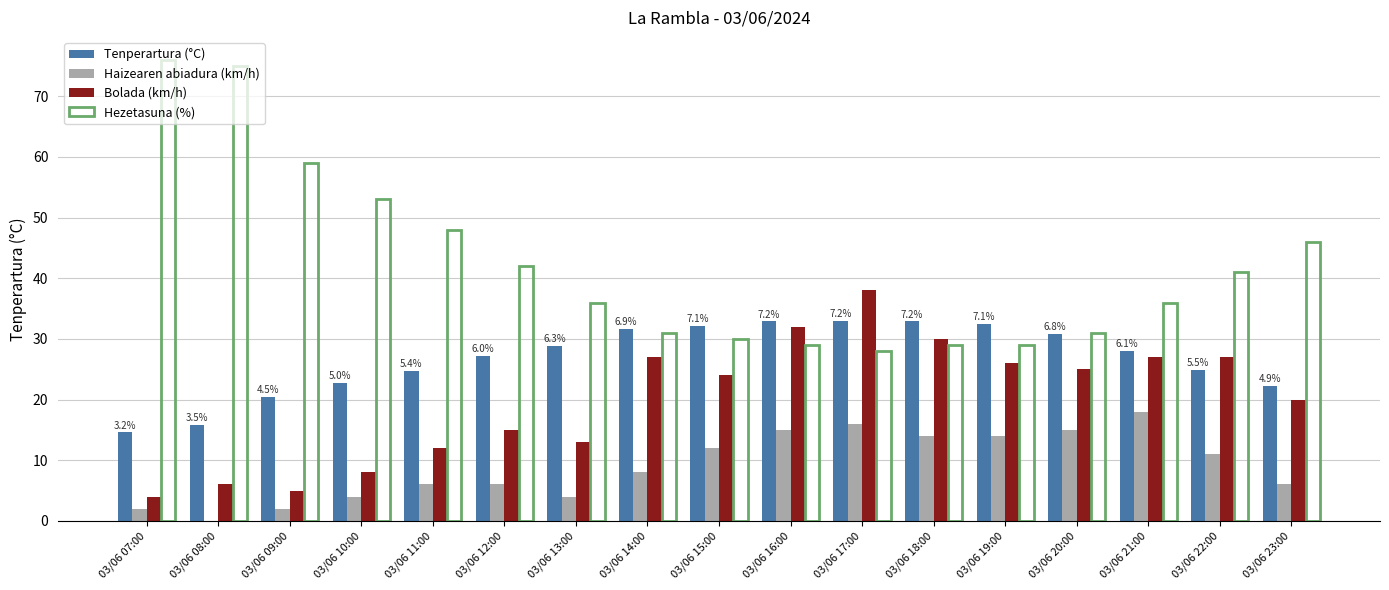

Which series has the largest total across all categories?

Hezetasuna (%)